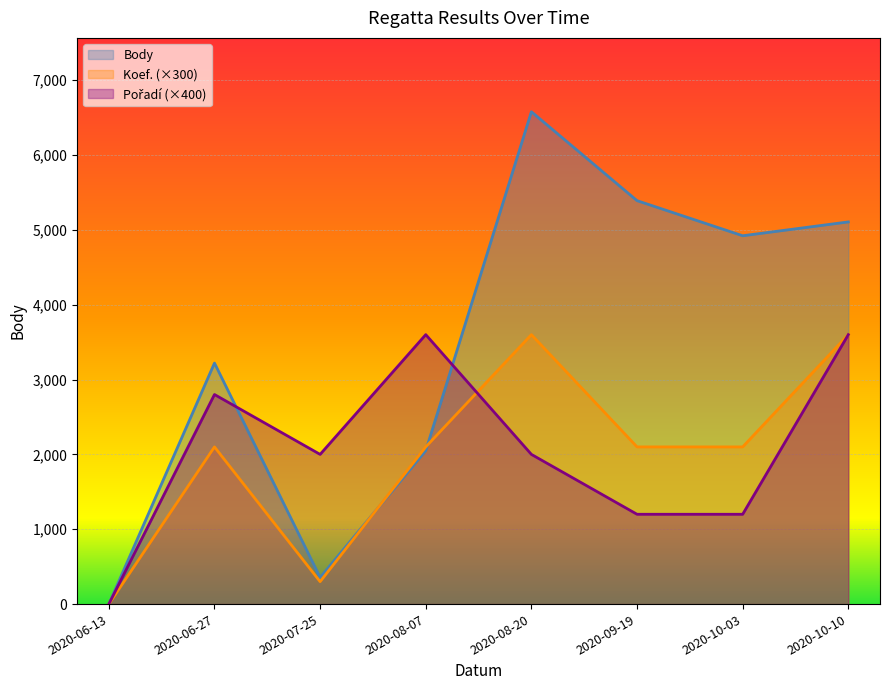

What are all the series names shown in the legend?

Body, Koef., Pořadí